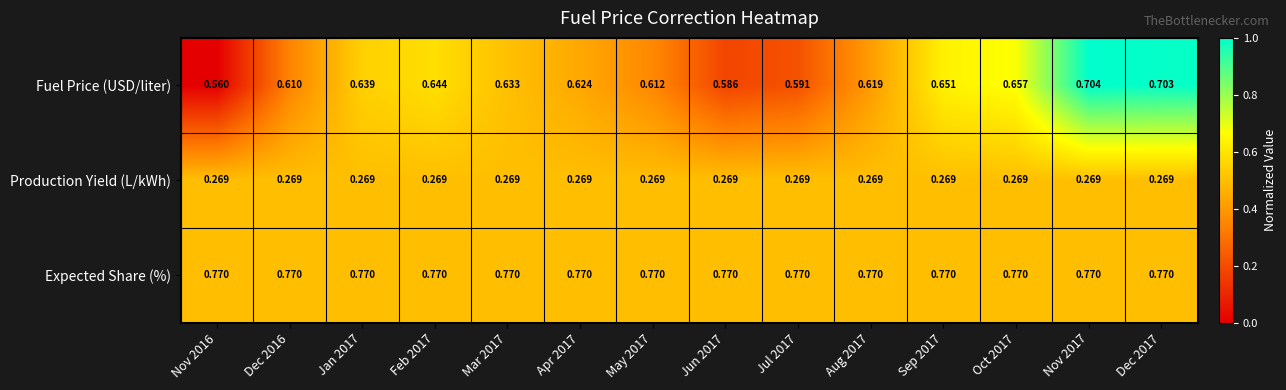

List the series in order of their overall mean, lowest first.

Production Yield (L/kWh), Fuel Price (USD/liter), Expected Share (%)